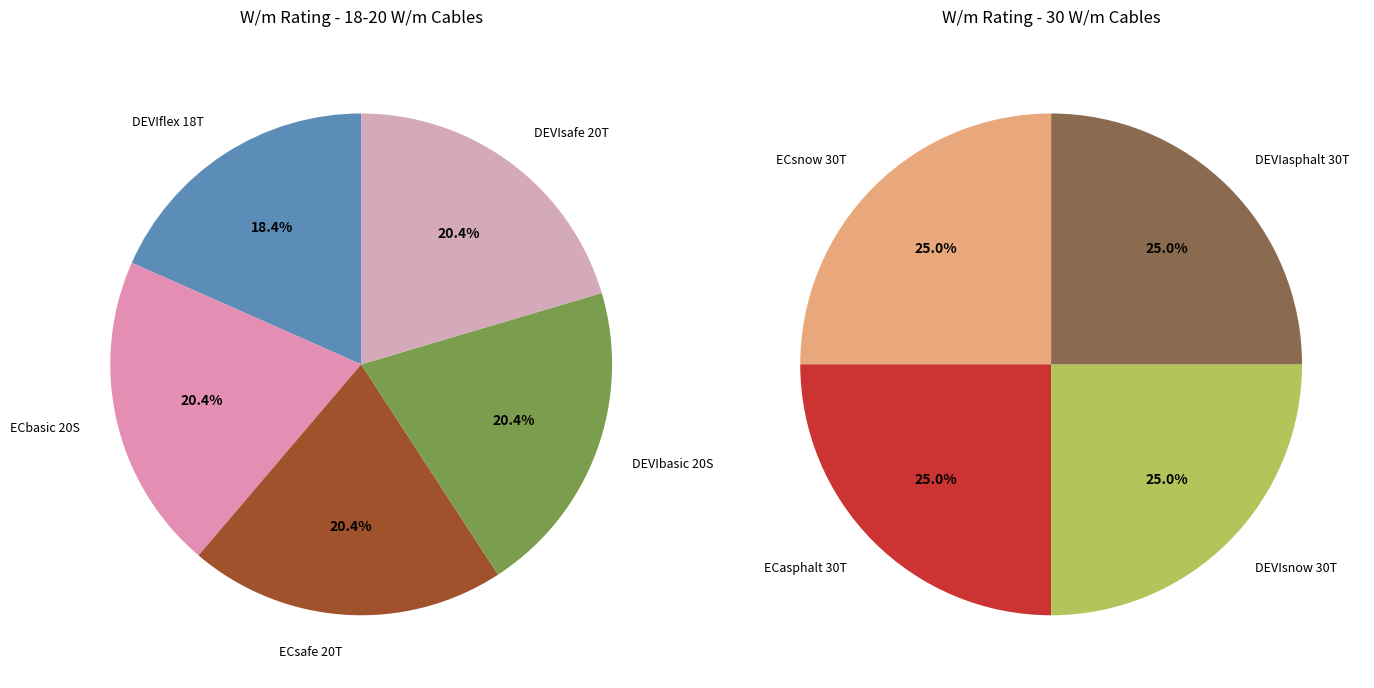

What is the smallest slice in the pie chart?

DEVIflex 18T